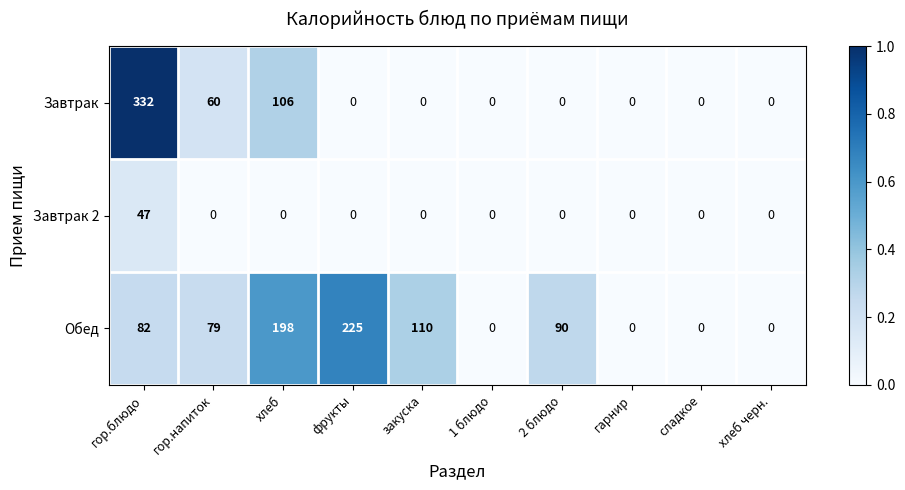

True or false: Завтрак has a value of -170 at 2 блюдо.

False